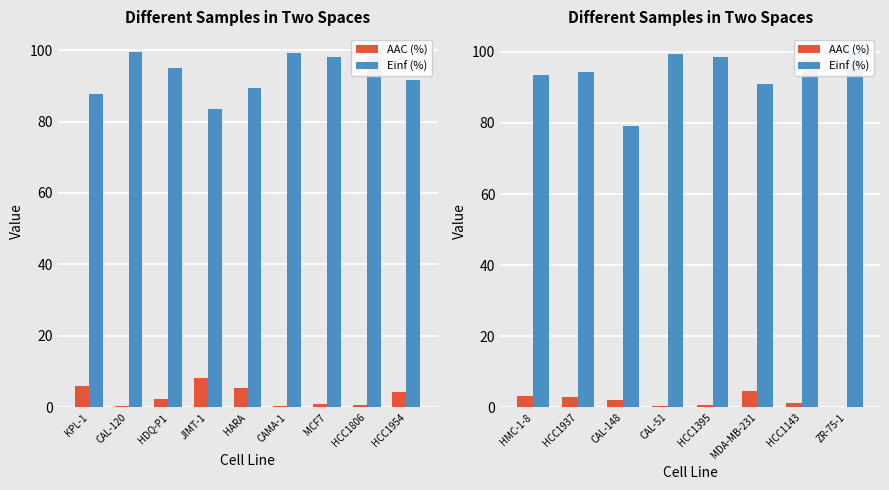

What is the label of the 8th bar from the left?

ZR-75-1